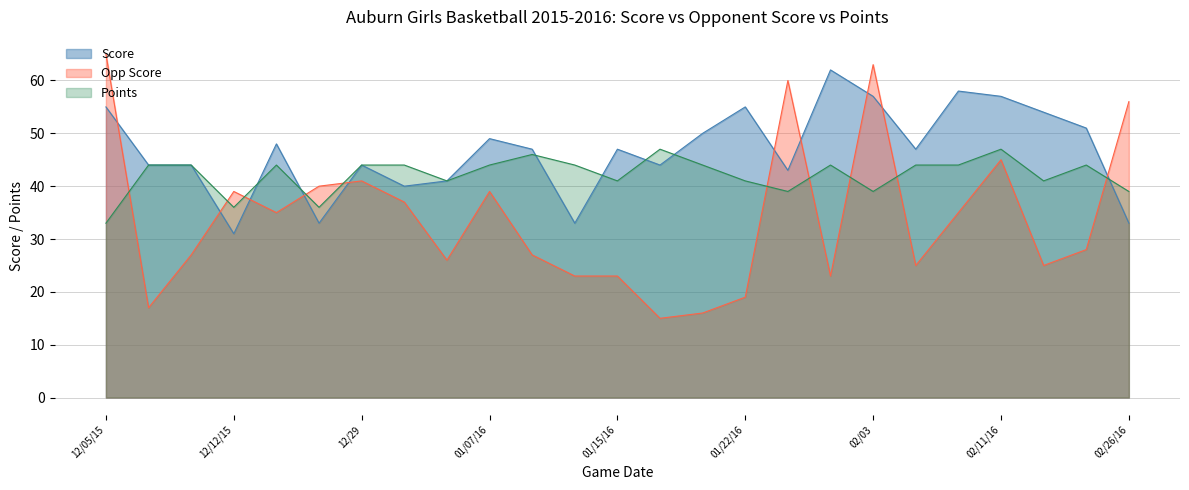

The Points series shows 25 at 01/22/16. True or false?

False